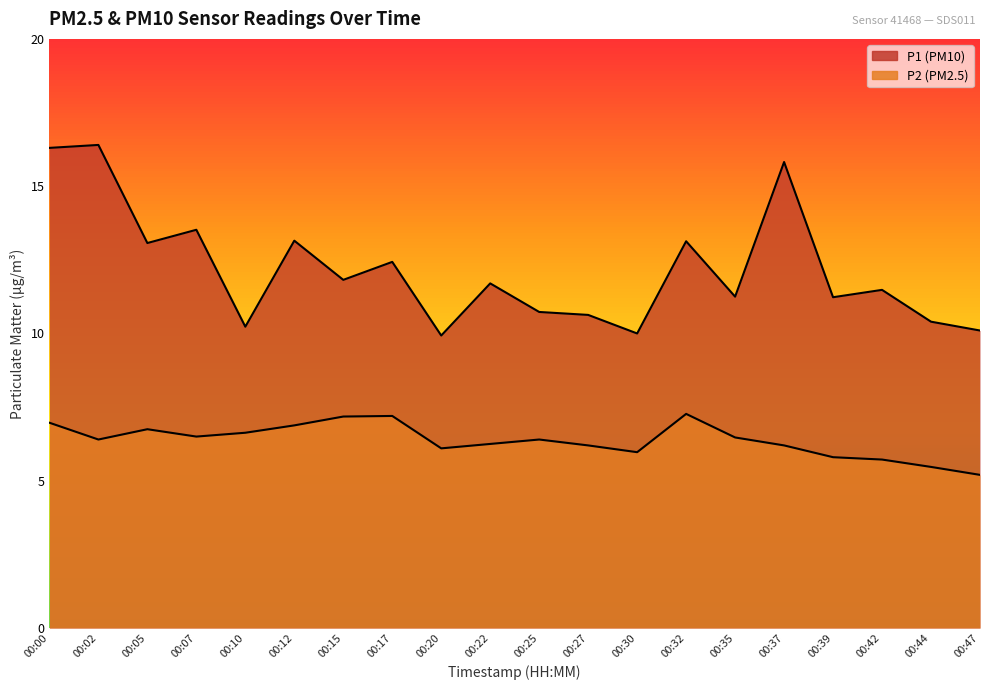

At which category does P1 reach its first local valley?

00:05